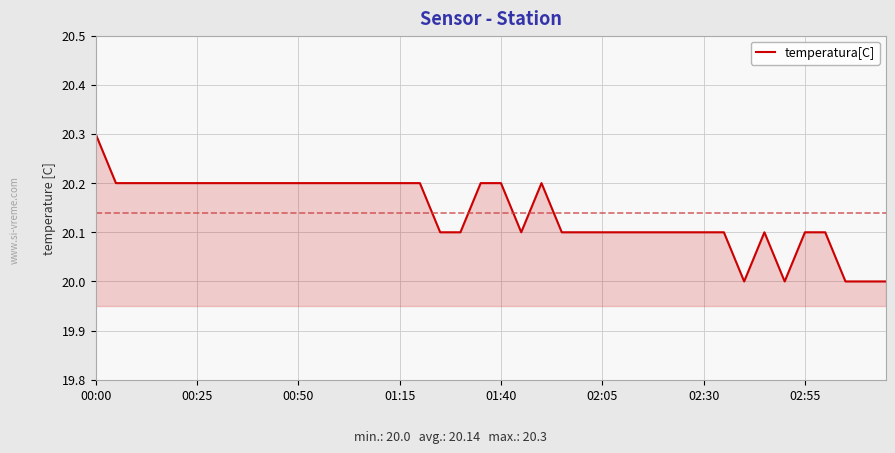

What is the maximum value shown in the chart?

20.3